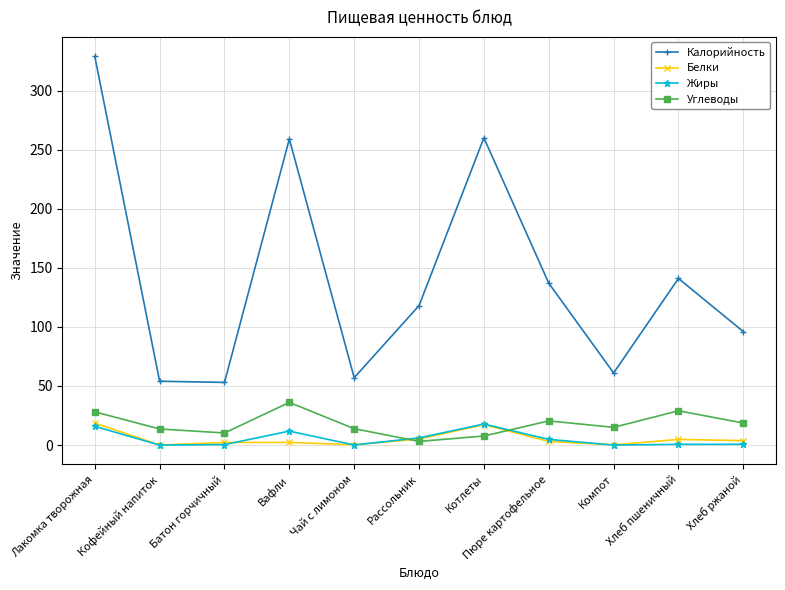

What position from the right is Лакомка творожная?

11